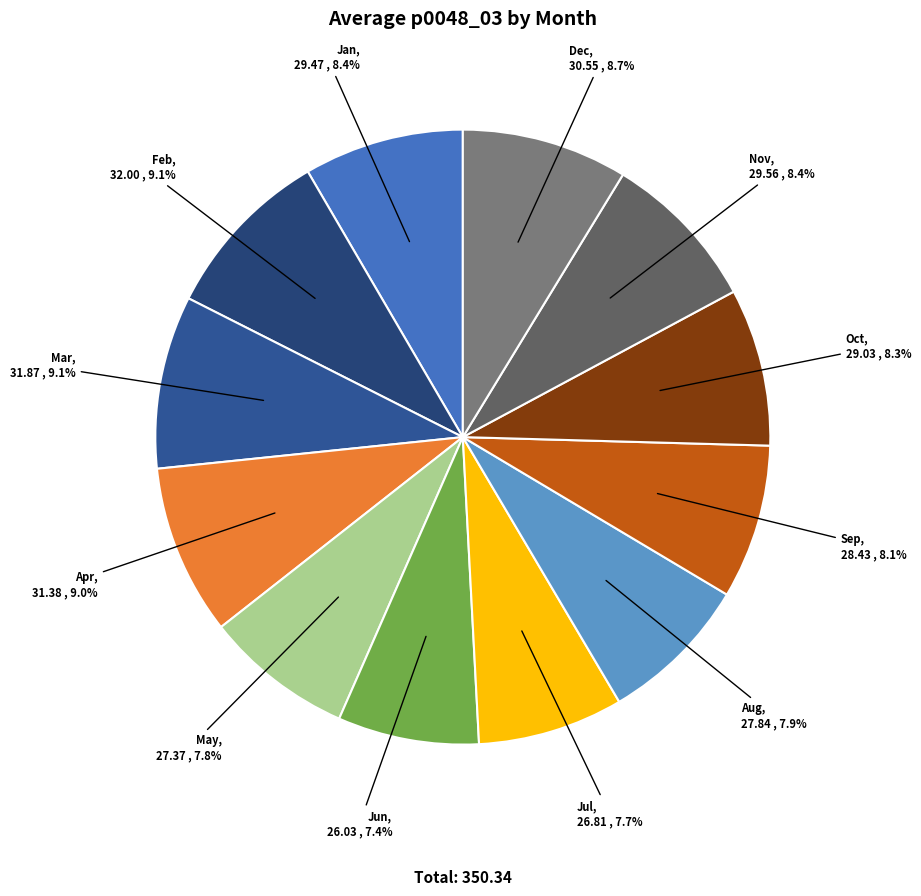

Does any single category account for the majority?

No